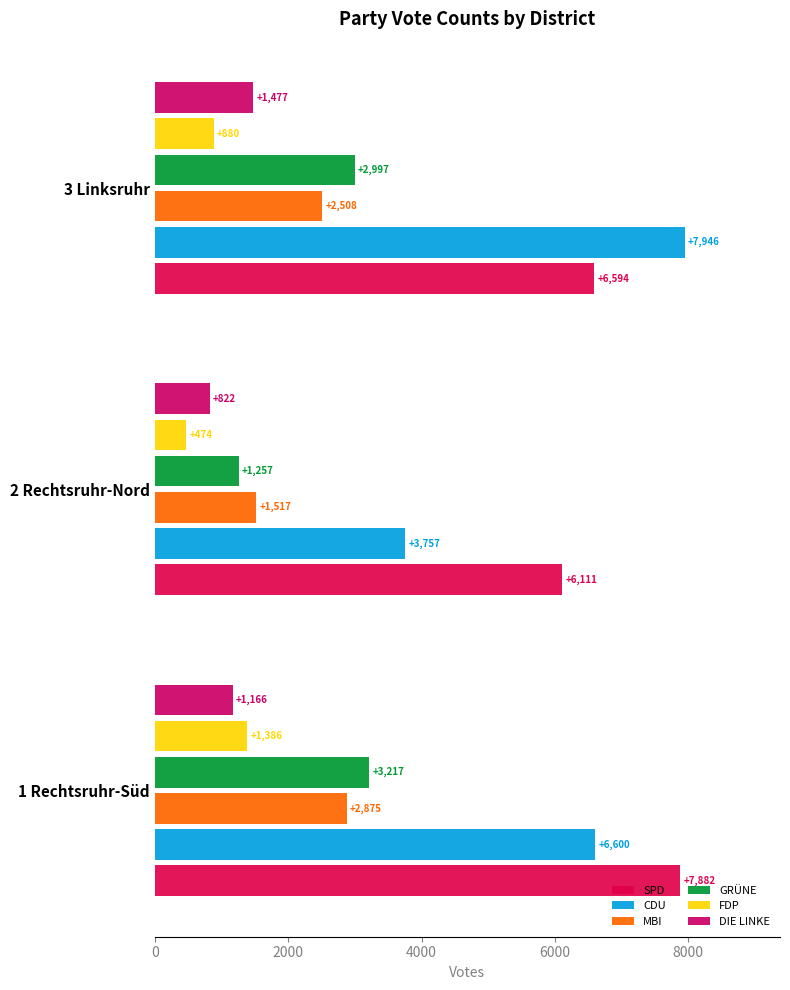

How many categories are shown in the chart?

3